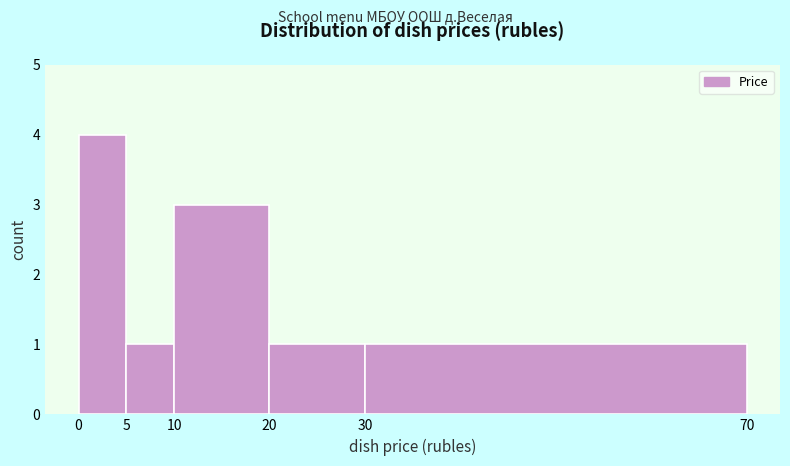

Reading left to right, transcribe this chart: for each bar, give the range it covers on the x-axis and its height. The values are not printed on the chart, so give them approximately, as read against the axis.

0 to 5: 4
5 to 10: 1
10 to 20: 3
20 to 30: 1
30 to 70: 1